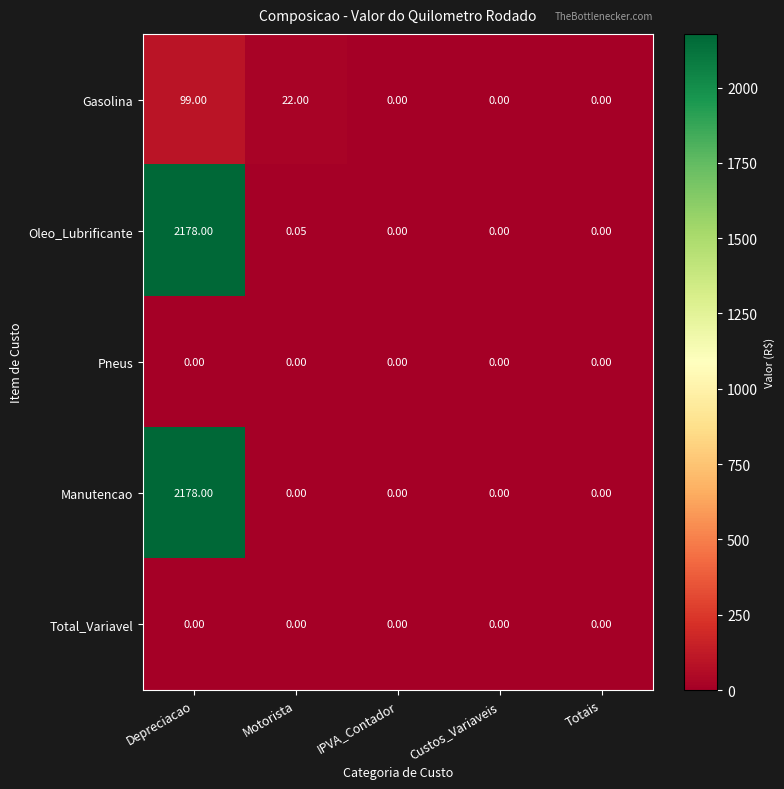

What is the total value across all series at Depreciacao?

4455.0